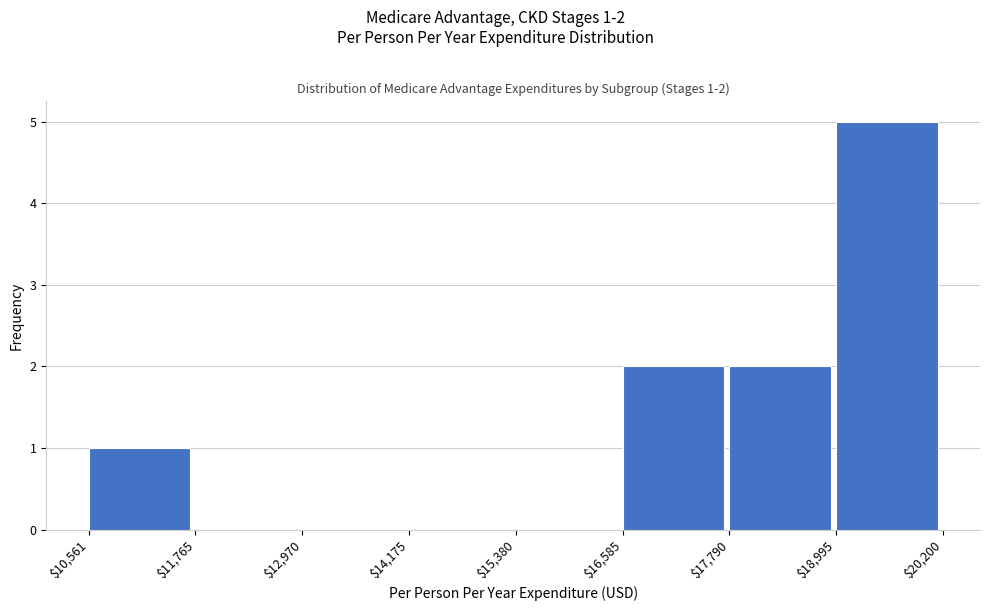

Over which range of the x-axis is the bar tallest?

$18,995 to $20,200